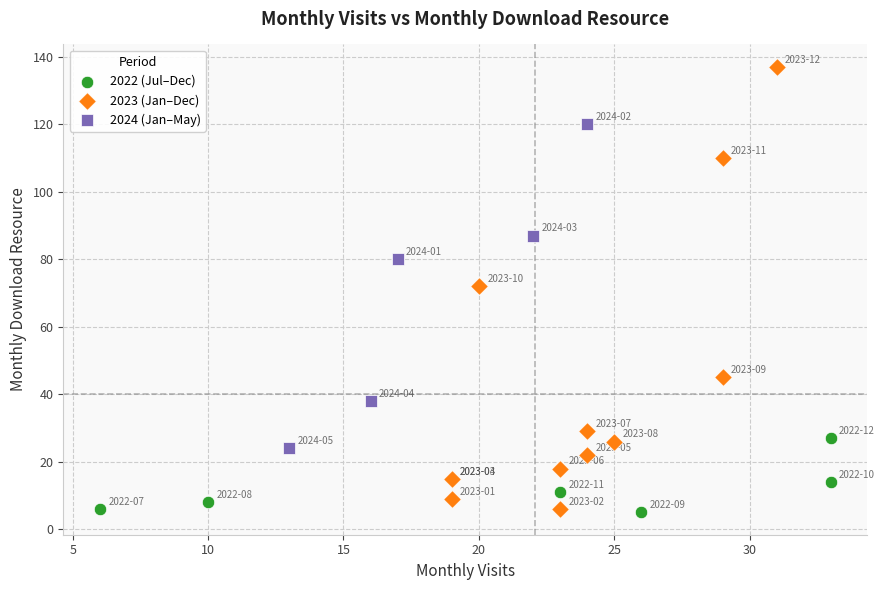

What are all the series names shown in the legend?

2022 (Jul–Dec), 2023 (Jan–Dec), 2024 (Jan–May)